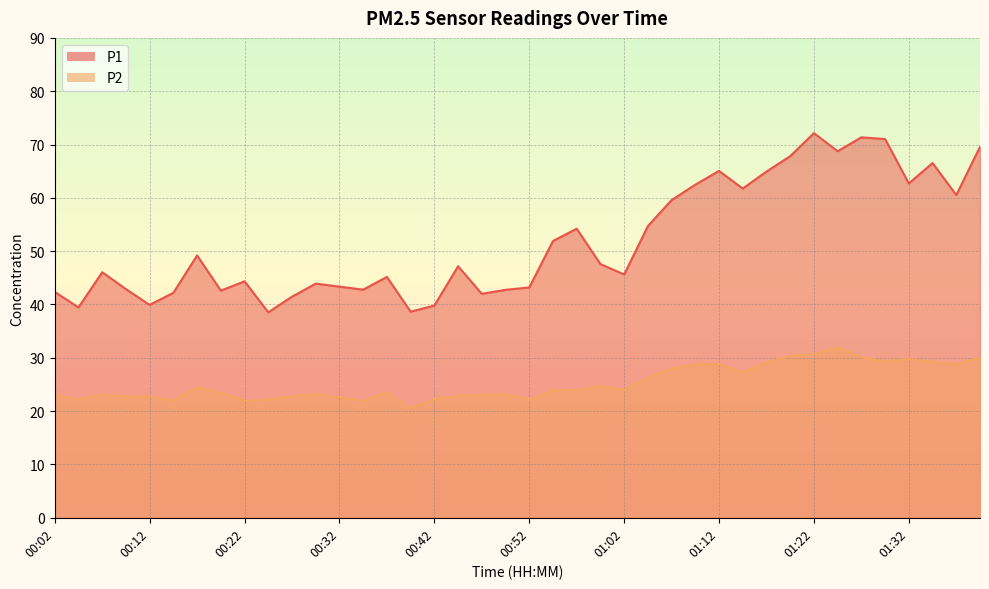

True or false: P1 and P2 intersect in this chart.

False